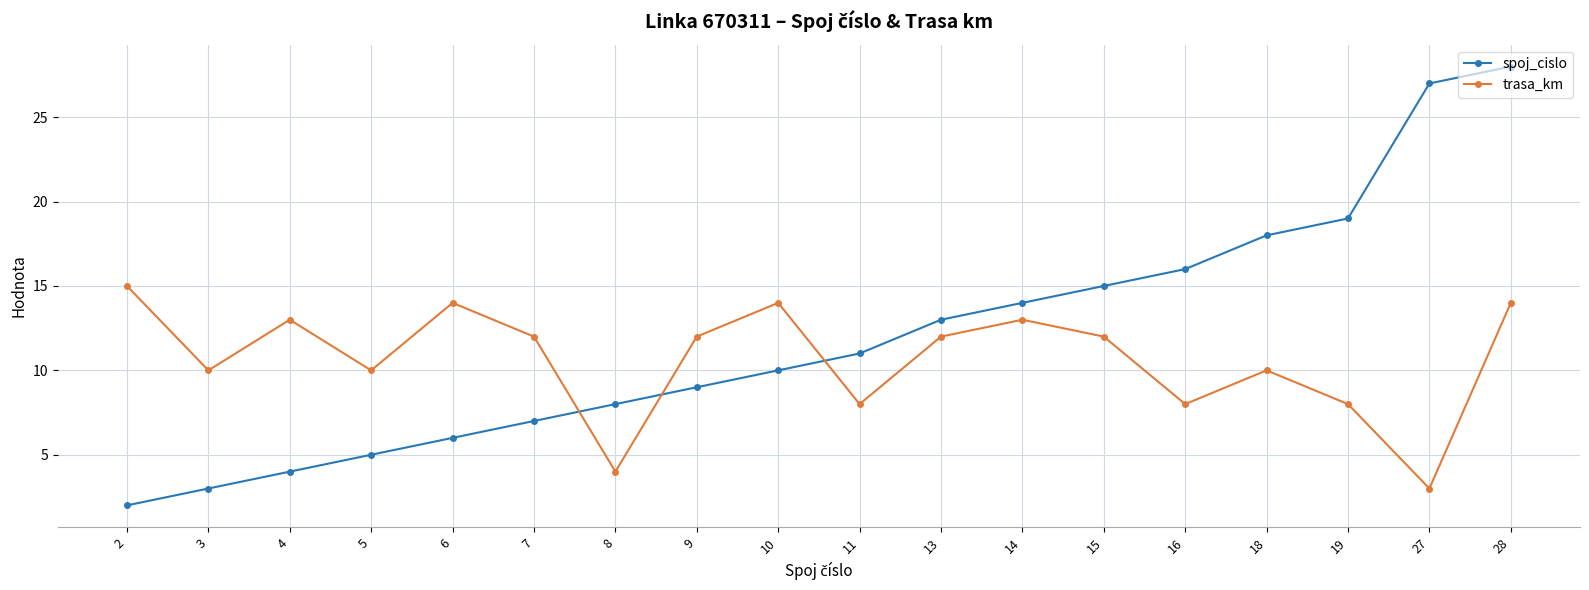

What is the total value across all series at 6?

20